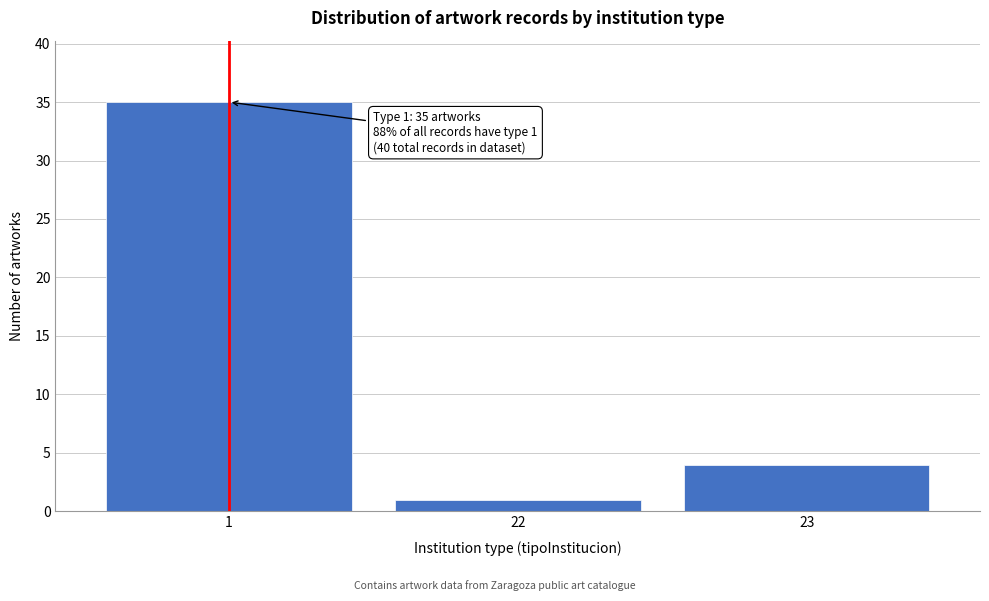

Reading right to left, what are all the values shown in this chart?

23=4	22=1	1=35